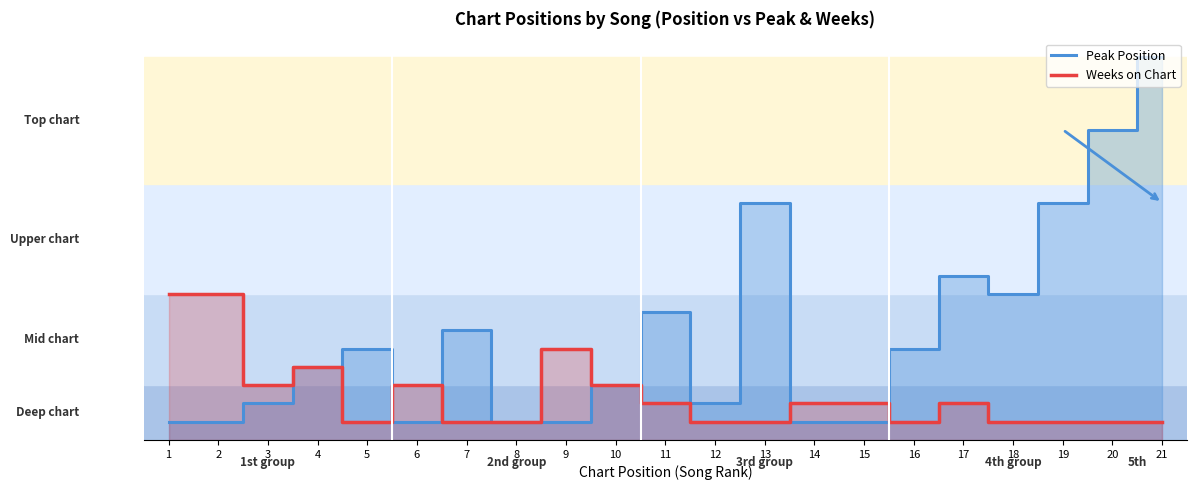

After their last crossing, which series has the higher values: Peak Position or Weeks on Chart?

Peak Position